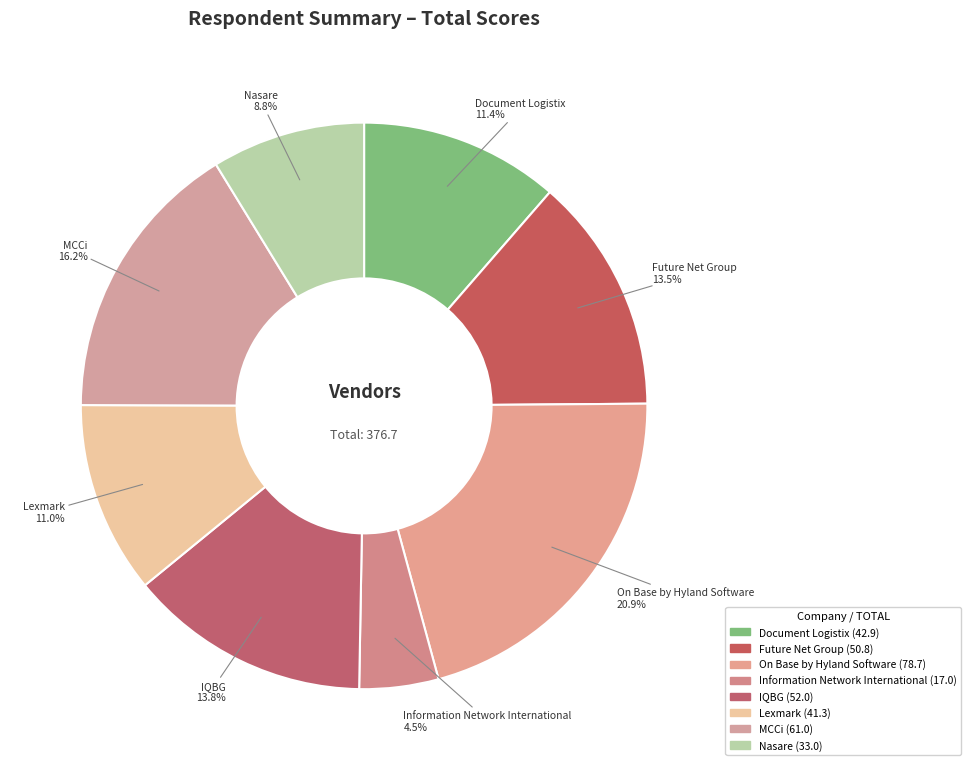

Does Document Logistix represent more than half of the total?

No